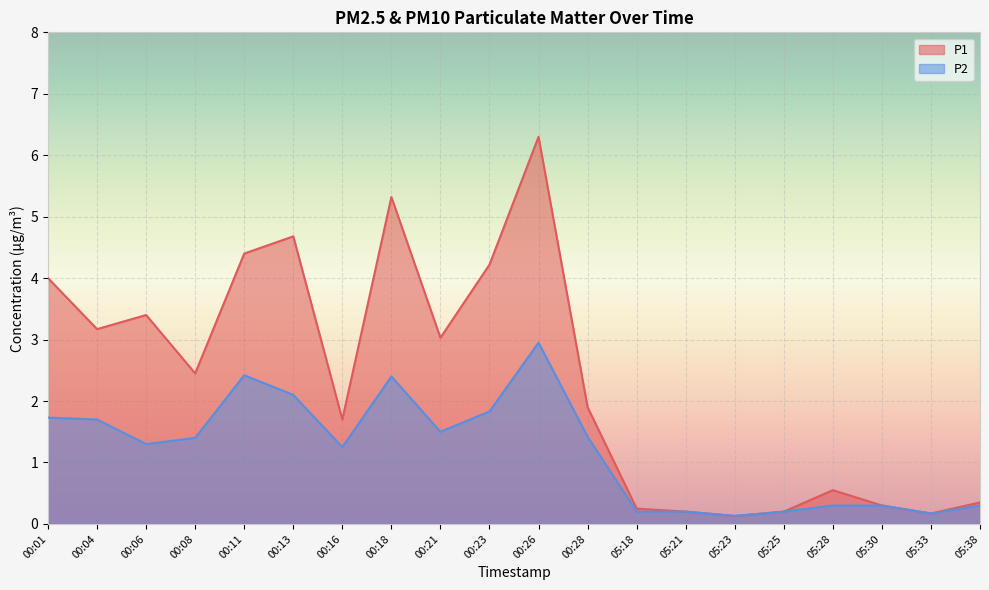

At which category does P2 reach its first local peak?

00:11